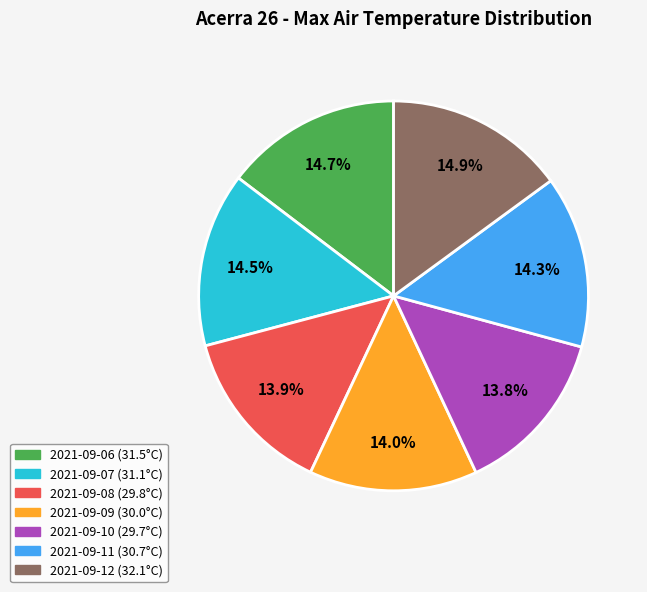

The 2021-09-12 slice represents 15% of the pie. True or false?

True